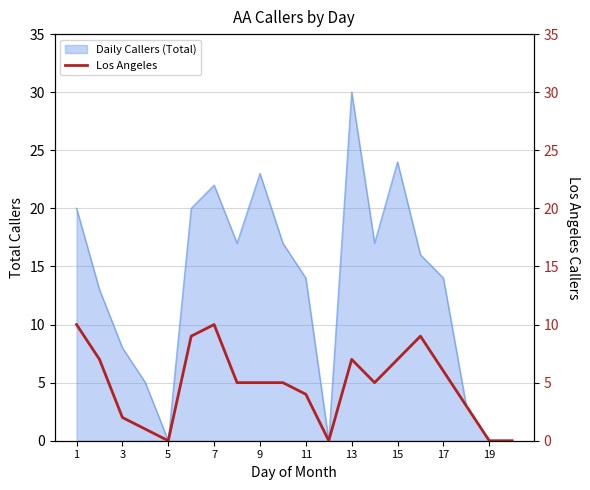

How many interior local valleys (lower than both neighbors) does the data have?

3